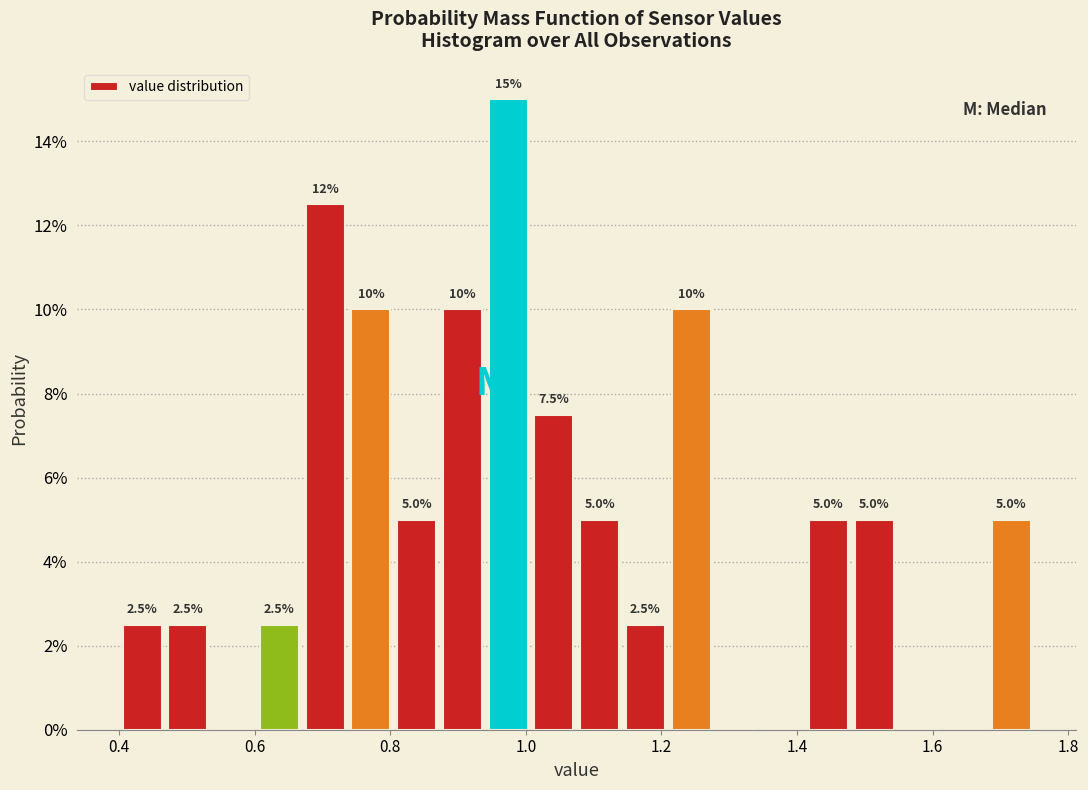

Around what value on the x-axis is the tallest bar? Give the approximate position of its centre, as read against the axis.

0.98